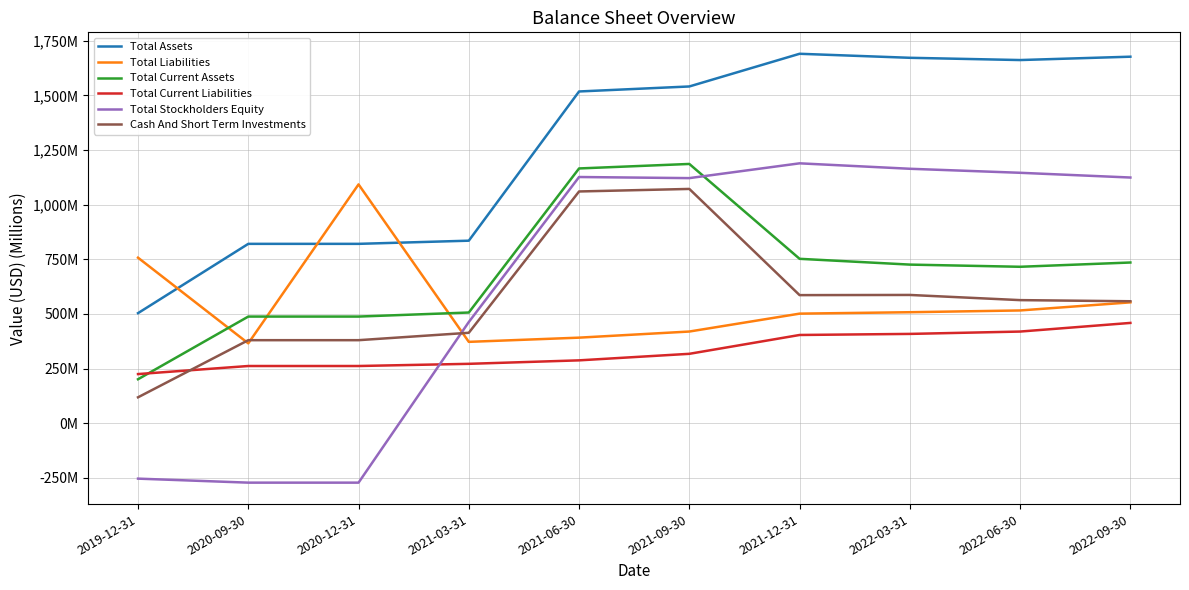

Which has a higher value, 2022-06-30 or 2021-12-31?

2021-12-31